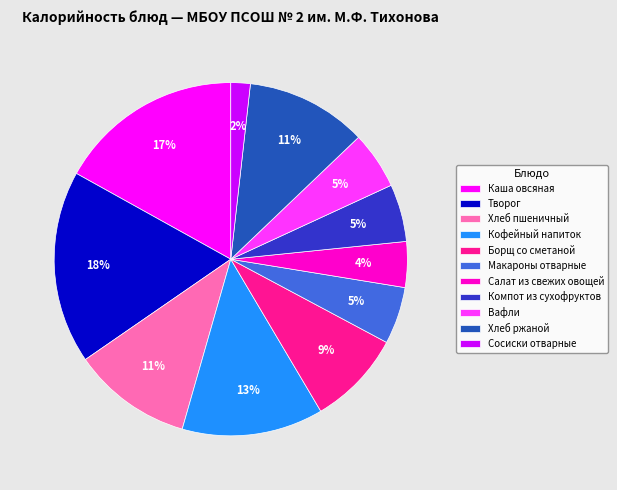

What is the largest slice in the pie chart?

Творог